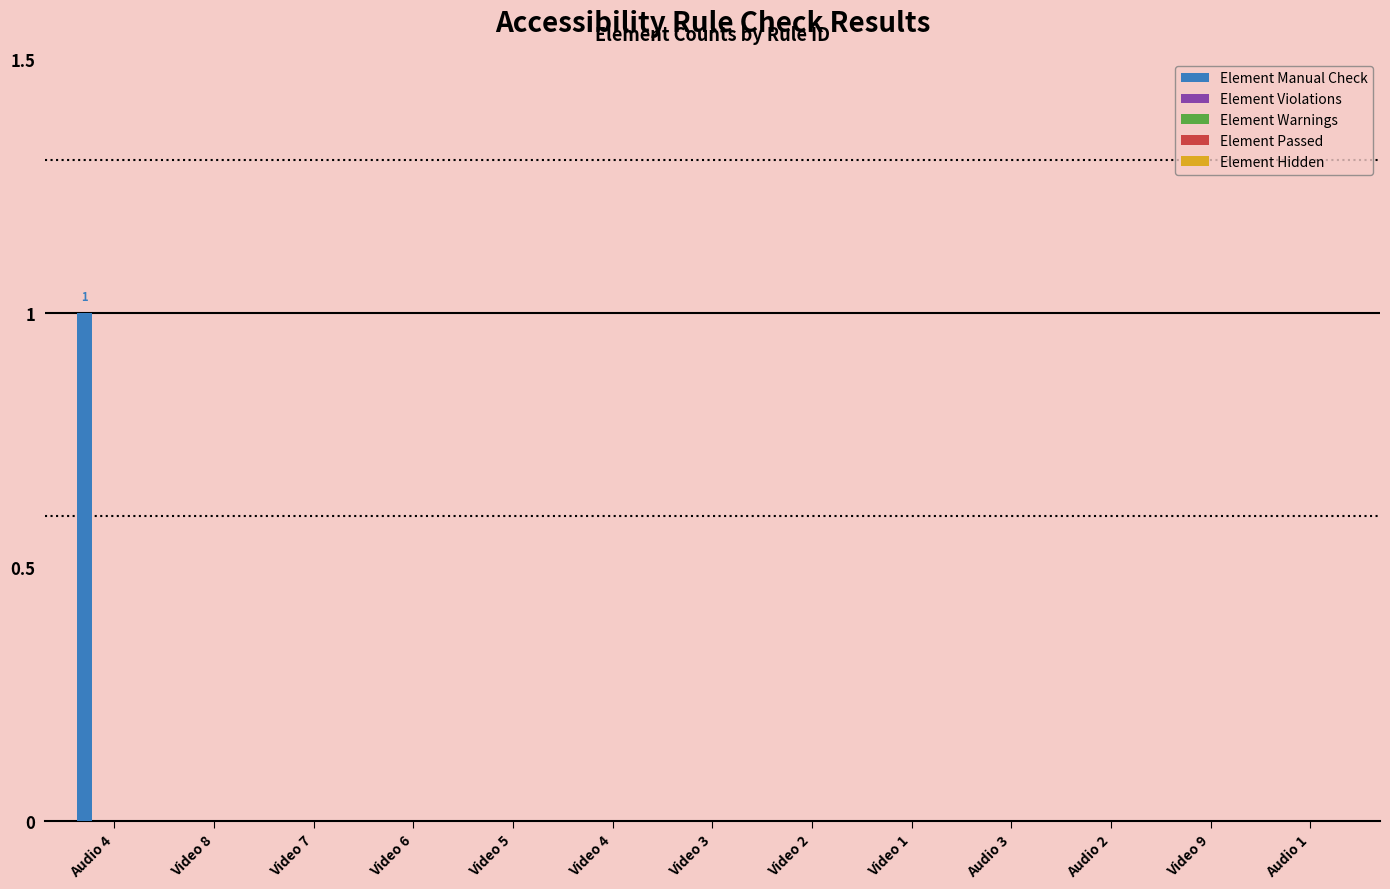

What is the maximum value shown in the chart?

1